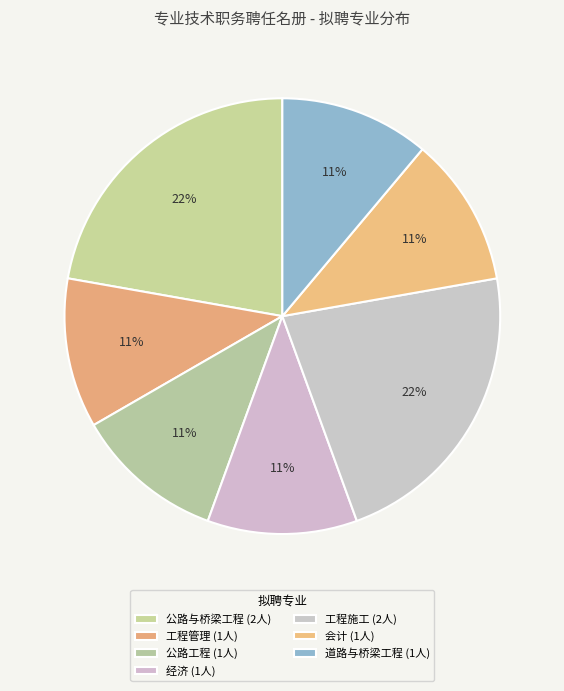

Does 公路与桥梁工程 represent more than half of the total?

No